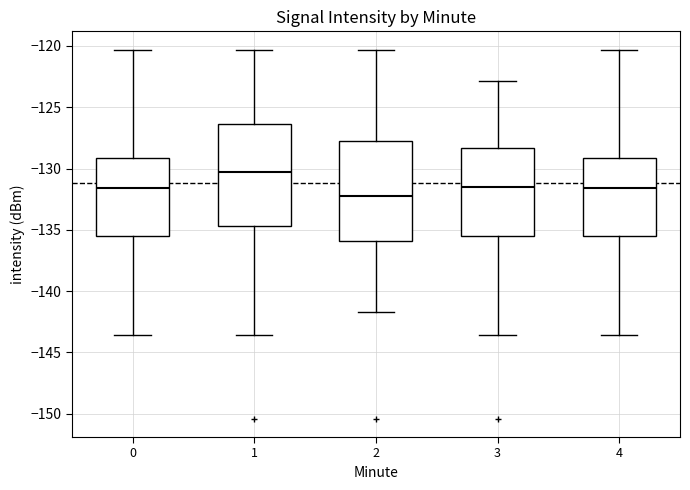

Reading left to right, read every box against the y-axis: the position of its median line, the range the box covers, and the ends of its whiskers. The values are not printed on the chart, so give them approximately, as read against the axis.

0: median -131.5, box -135.5 to -129.0, whiskers -143.5 to -120.5
1: median -130.5, box -134.5 to -126.5, whiskers -143.5 to -120.5
2: median -132.5, box -136.0 to -128.0, whiskers -141.5 to -120.5
3: median -131.5, box -135.5 to -128.5, whiskers -143.5 to -123.0
4: median -131.5, box -135.5 to -129.0, whiskers -143.5 to -120.5